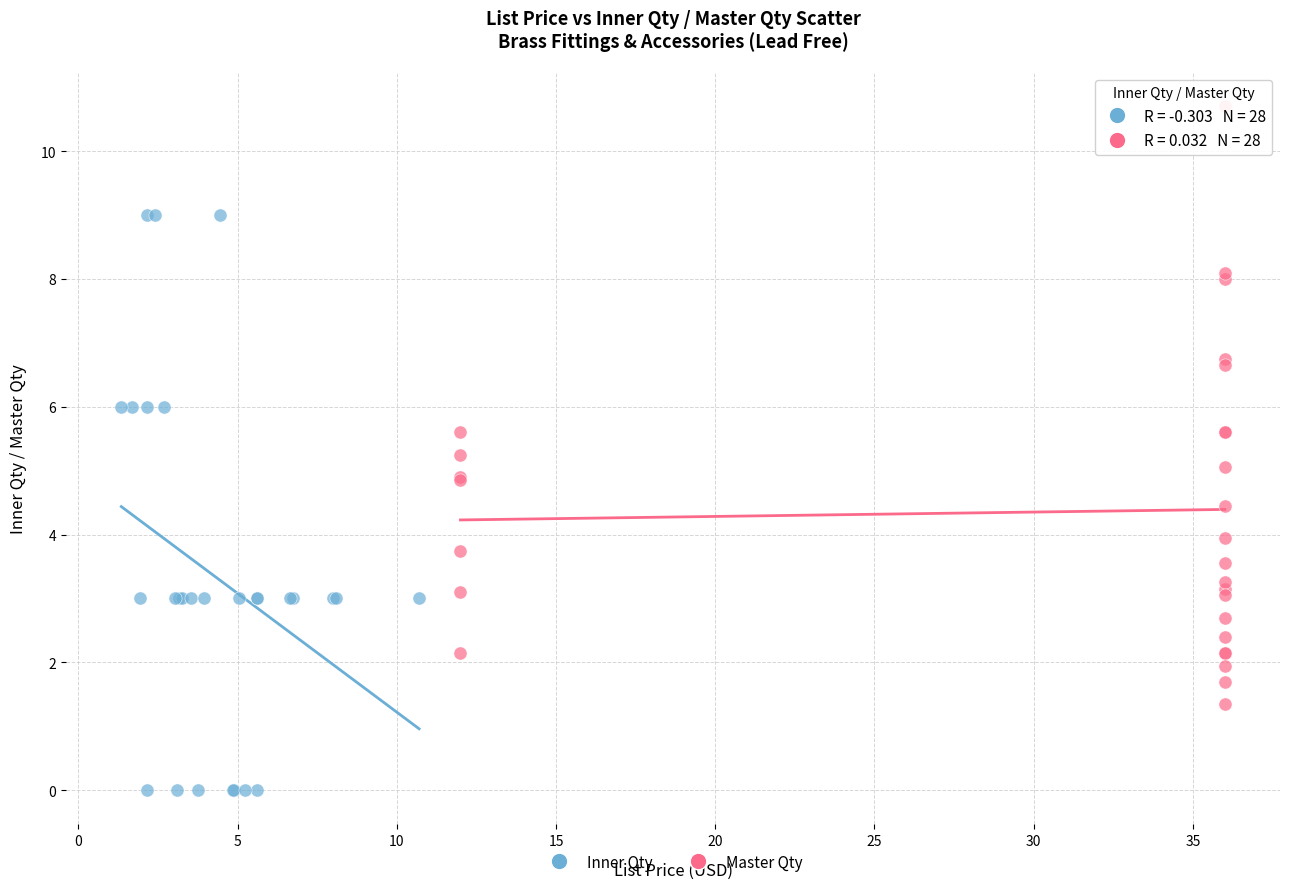

Which series reaches the maximum Y coordinate?

Master Qty